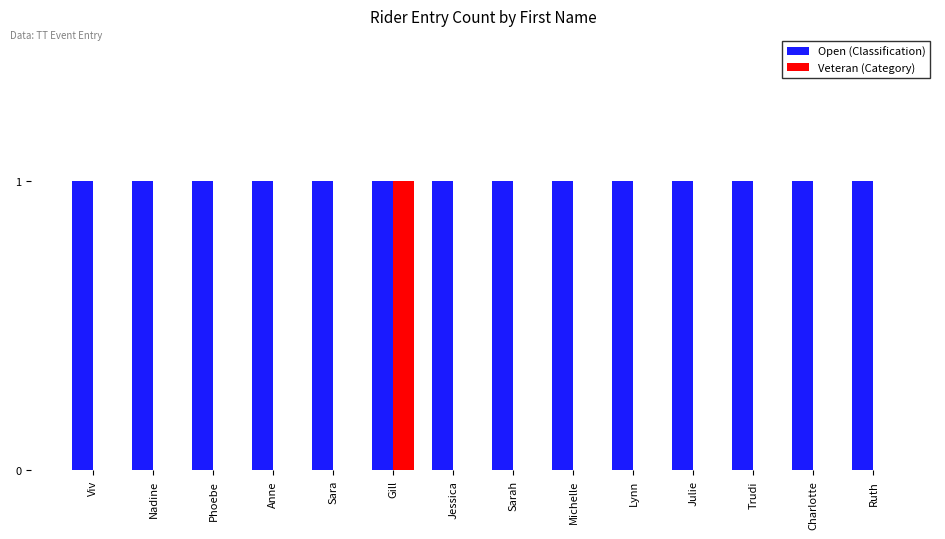

Is the value of Open (Classification) at Phoebe greater than the value of Veteran (Category) at Viv?

Yes